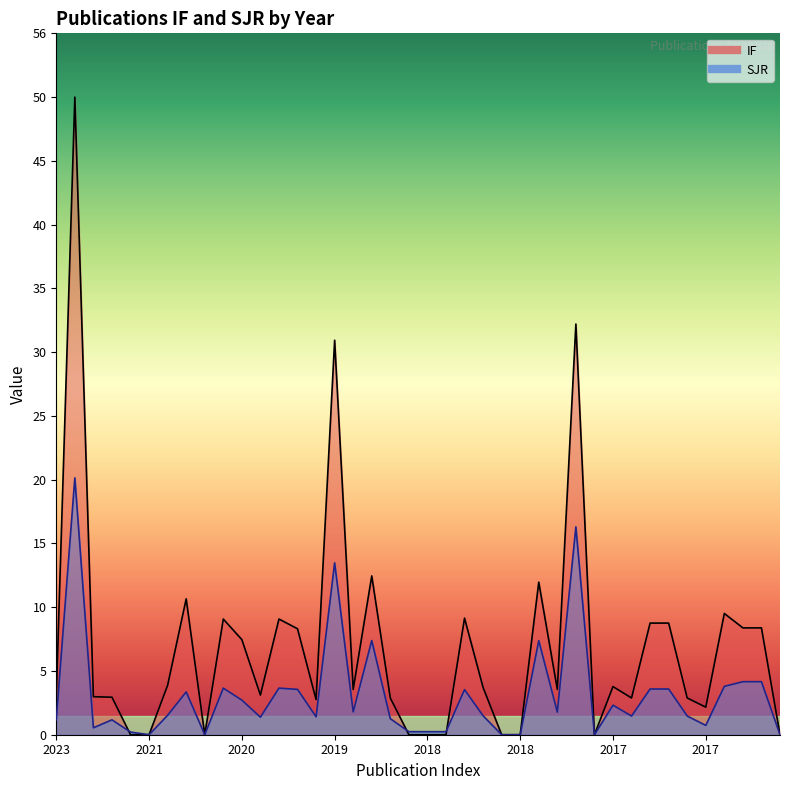

The IF series shows 35.1 at 2018. True or false?

False